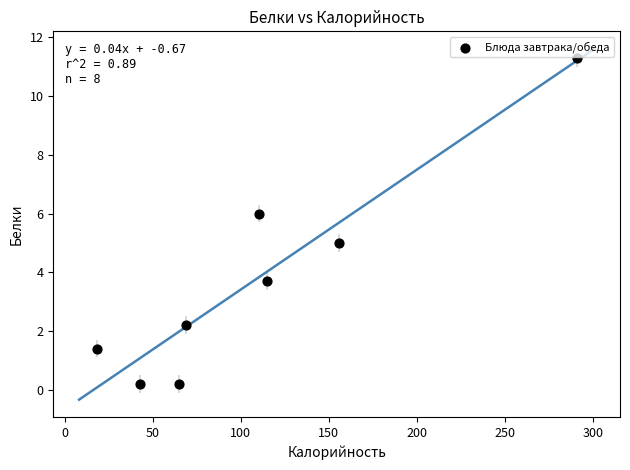

What is the average X value?

108.2